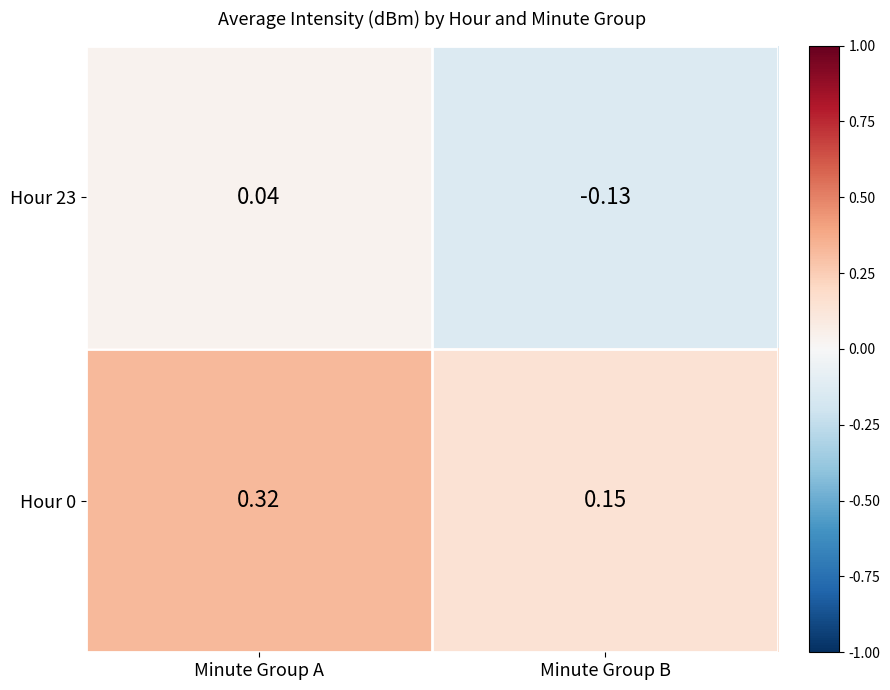

List the labels in order of Hour 23 value, smallest first.

Minute Group B, Minute Group A